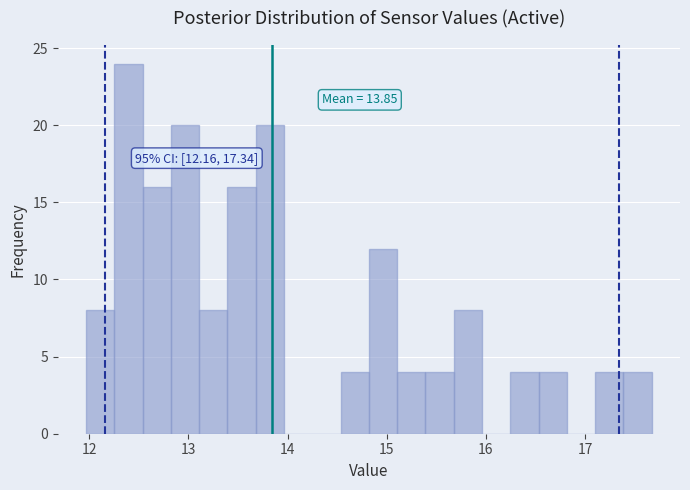

Read against the x-axis, roughly where is the centre of the tallest bar?

12.4